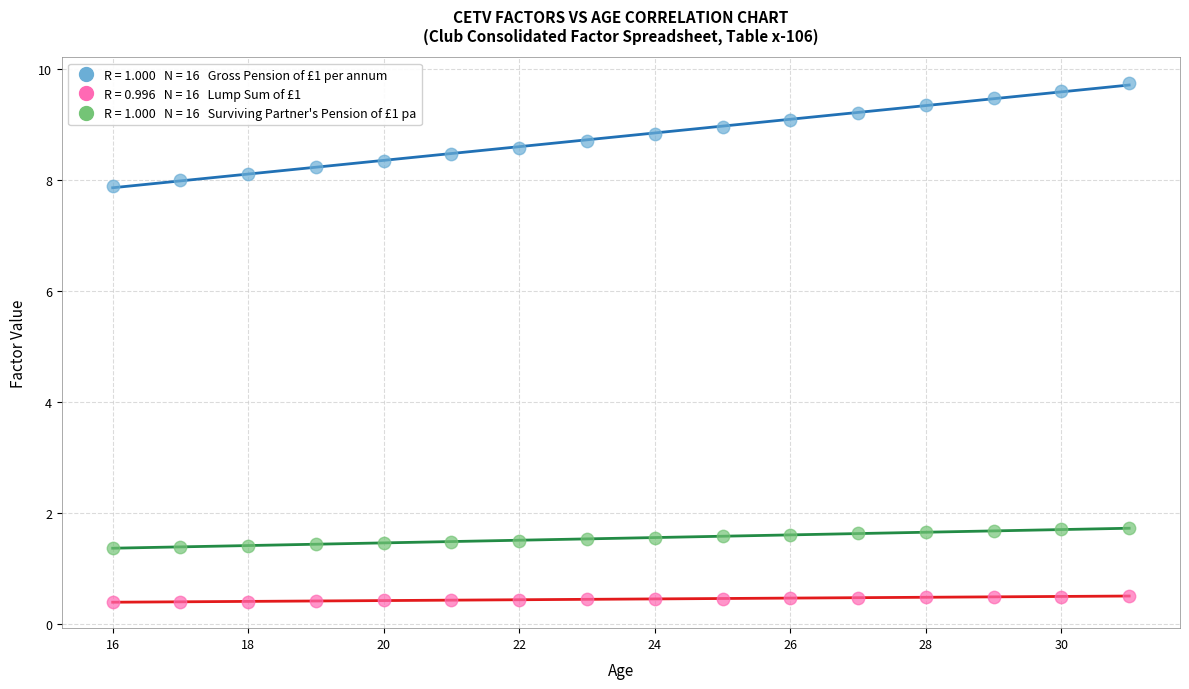

Across all data points, what is the range of X values (max minus min)?

15.0